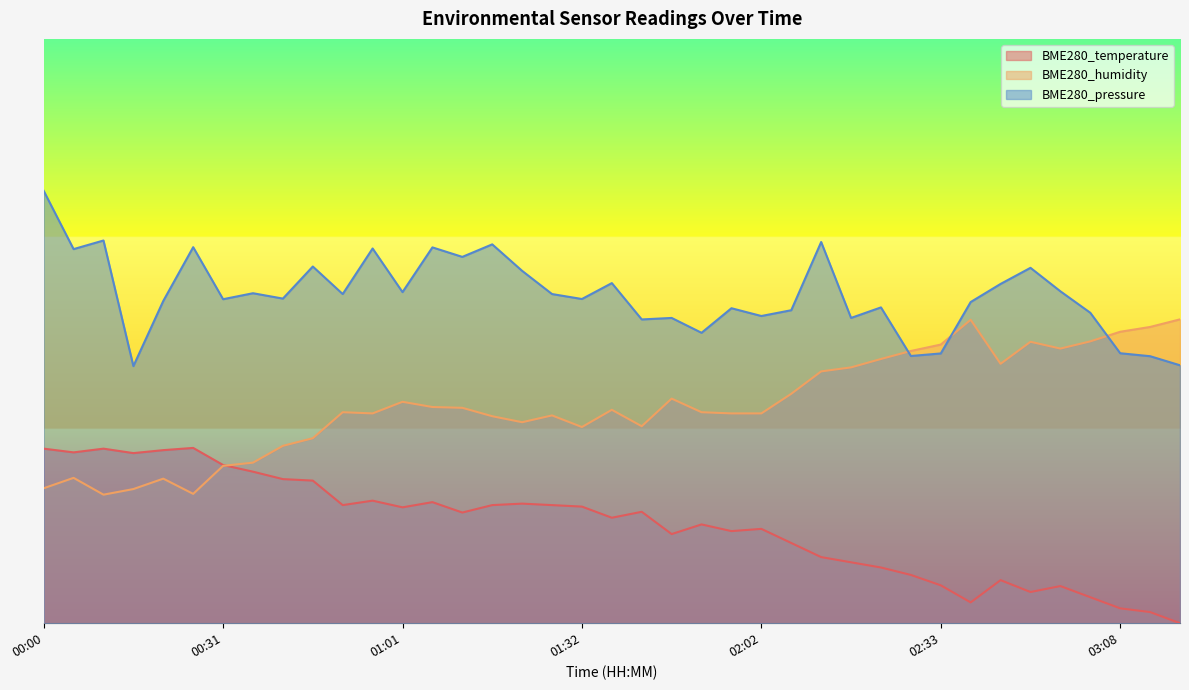

What is the lowest value of the BME280_pressure series?

0.4